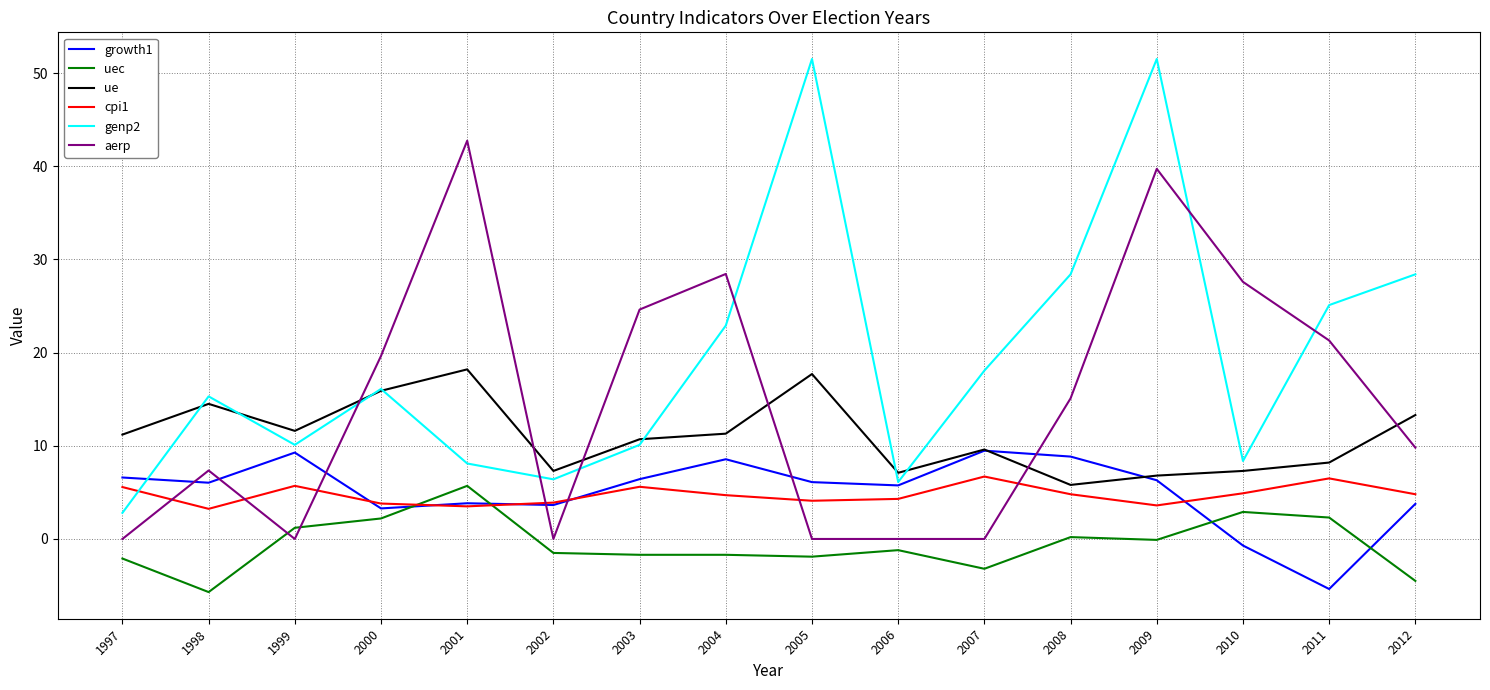

At which label is aerp closest to 21?

2011